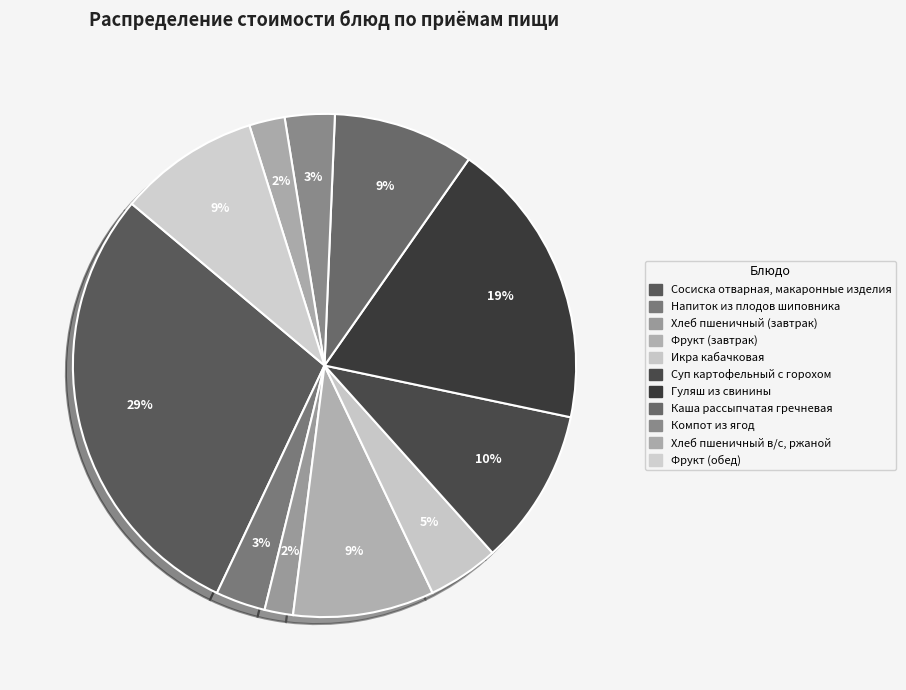

Is it true that Фрукт (обед) is 9% of the pie?

True